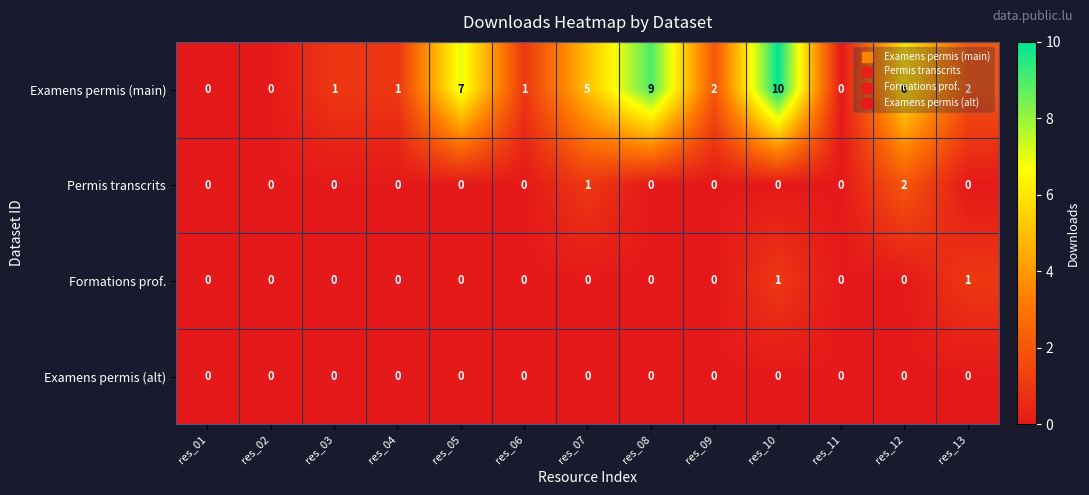

What is the spread (max minus min) of values at res_07?

5